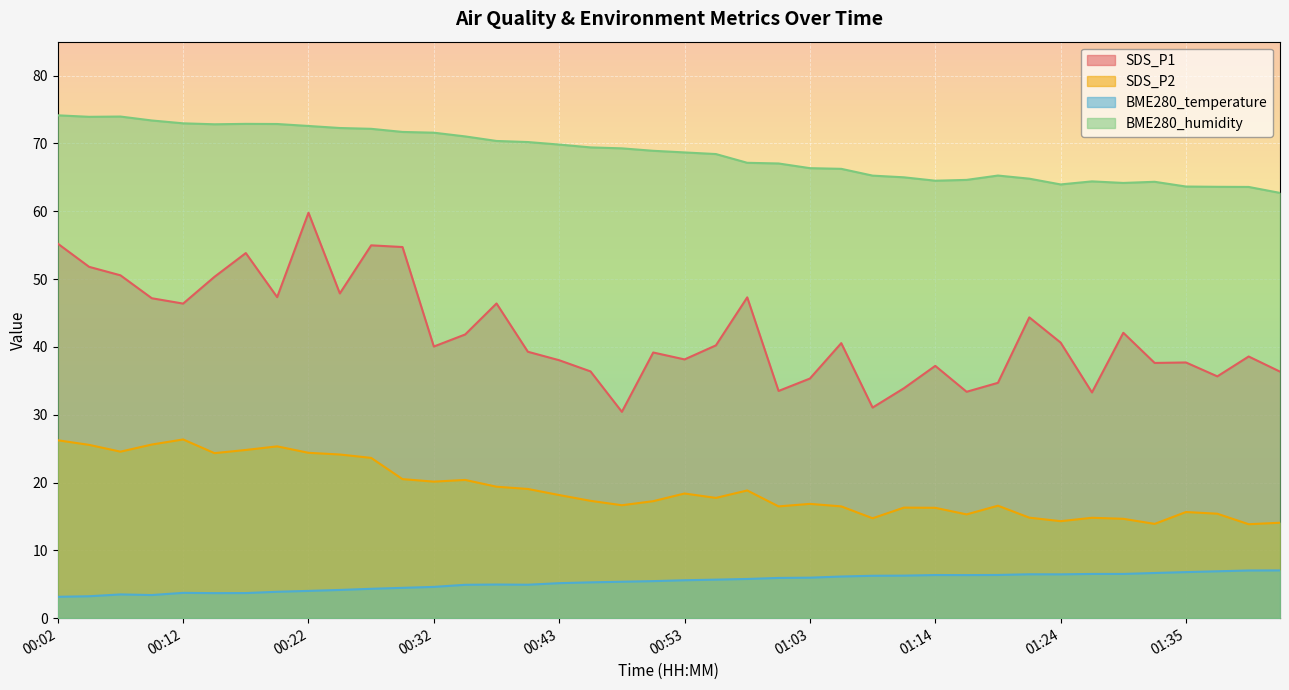

What is the sum of the BME280_humidity values at 01:16 and 01:09?

129.9